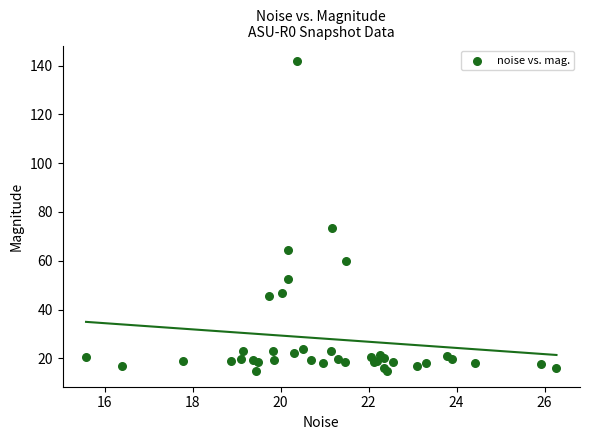

What Y value in the scatter plot is closest to 78?

73.2